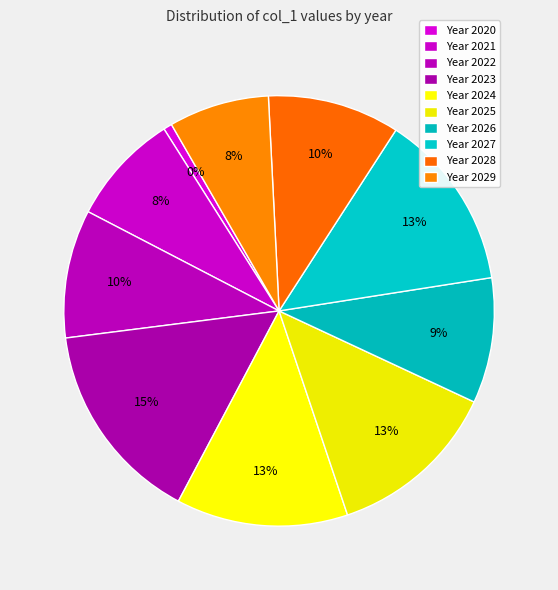

Is there any slice that represents more than half of the pie?

No